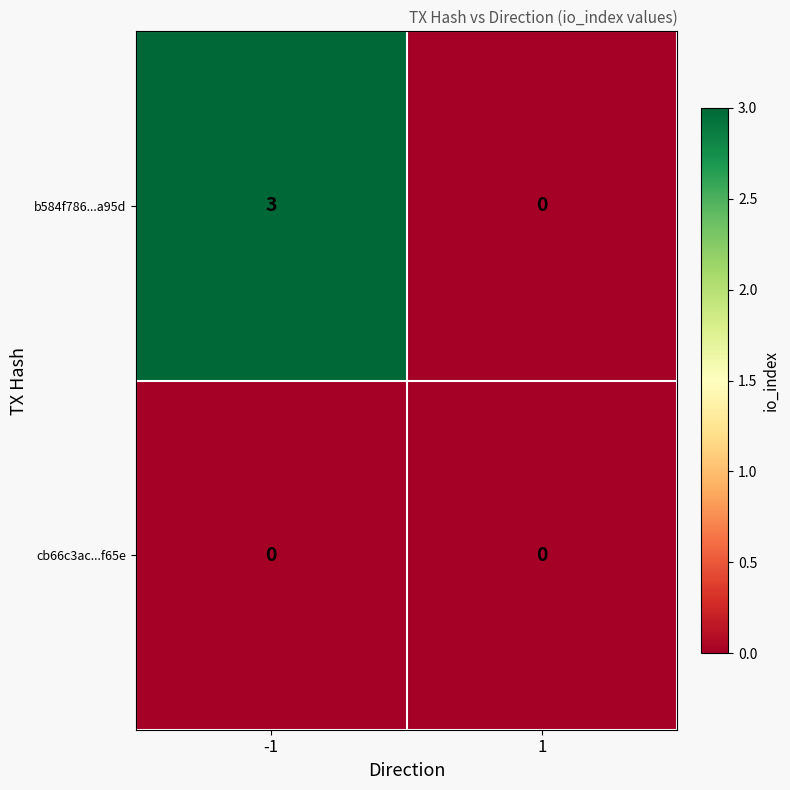

How many data points does each series have?

2